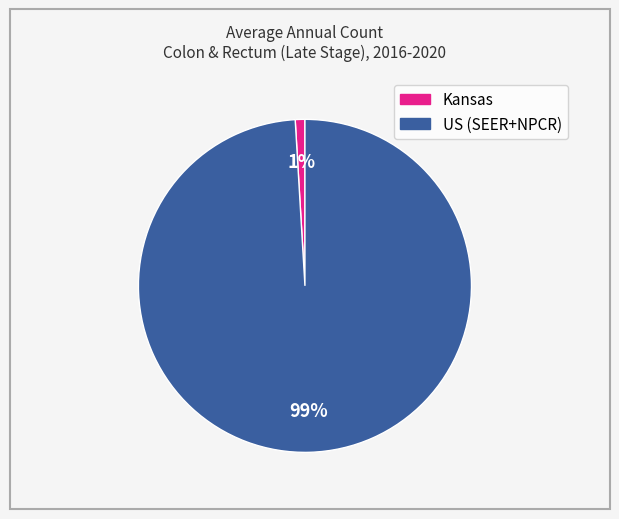

Do US (SEER+NPCR) and Kansas together represent more than half of the pie?

Yes